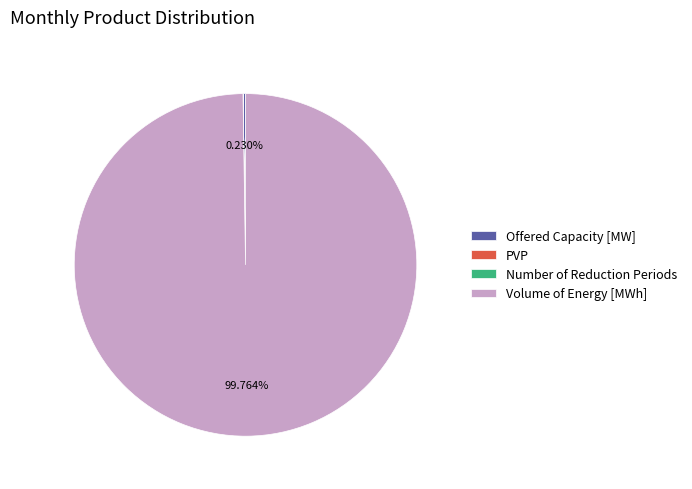

Does any single category account for the majority?

Yes